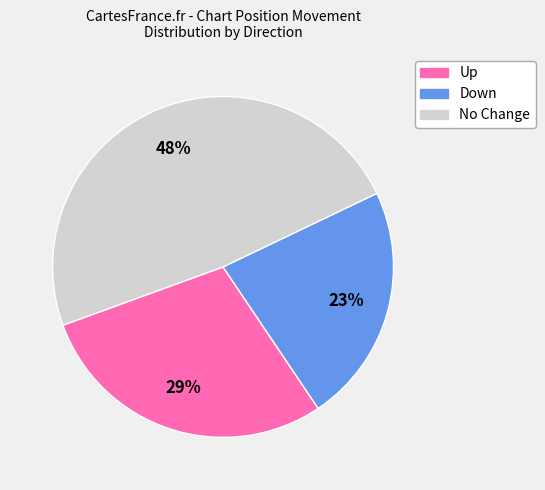

To the nearest percent, what is the average slice percentage?

33%